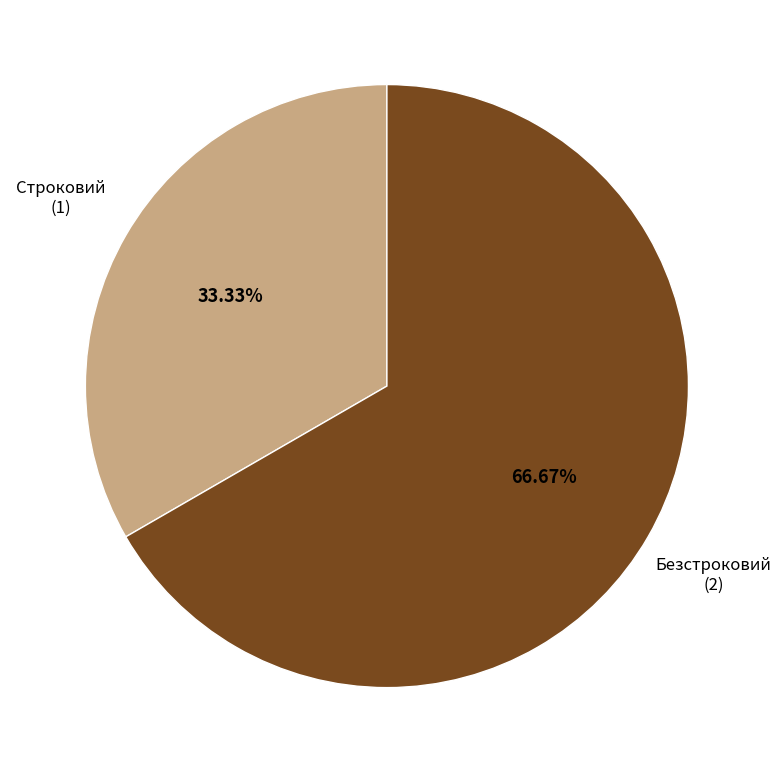

What is the smallest slice in the pie chart?

Строковий